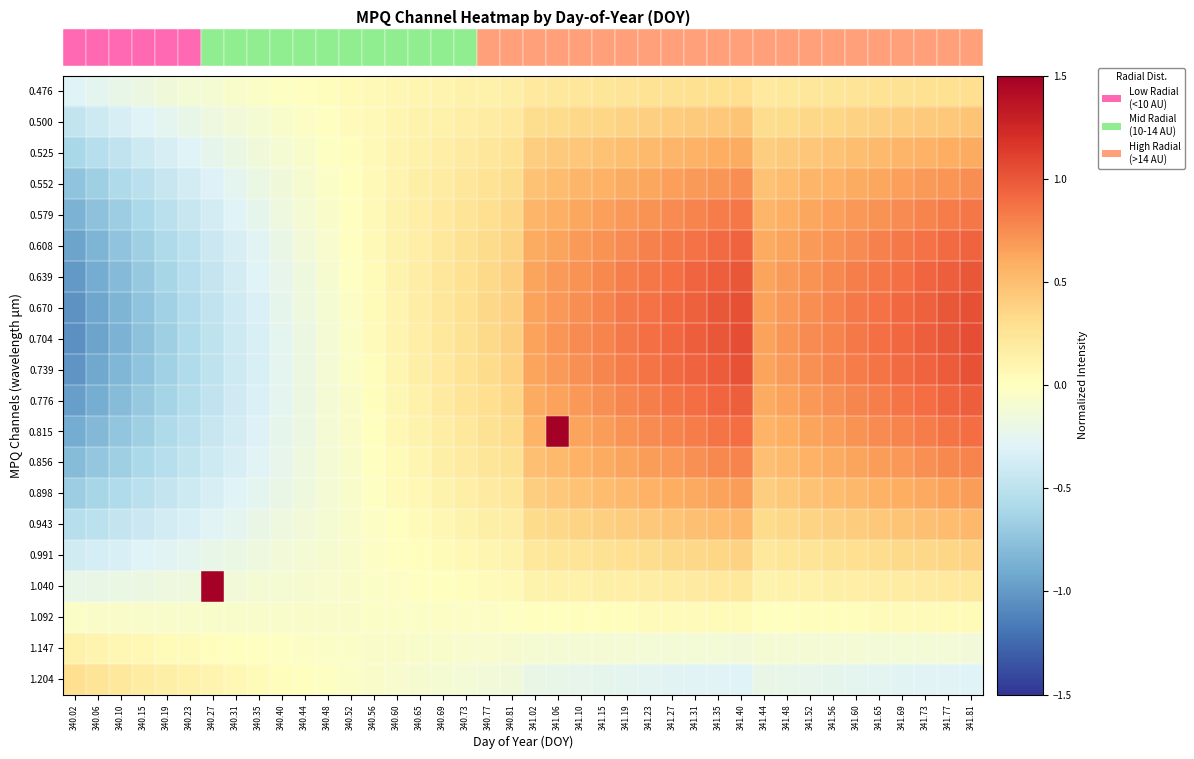

Reading left to right, what are all the values shown in this chart?

0.476: 340.02=-0.3	340.06=-0.3	340.10=-0.2	340.15=-0.2	340.19=-0.2	340.23=-0.1	340.27=-0.1	340.31=-0.1	340.35=-0.0	340.40=-0.0	340.44=-0.0	340.48=0.0	340.52=0.0	340.56=0.1	340.60=0.1	340.65=0.1	340.69=0.1	340.73=0.1	340.77=0.1	340.81=0.1	341.02=0.2	341.06=0.2	341.10=0.2	341.15=0.2	341.19=0.3	341.23=0.3	341.27=0.3	341.31=0.3	341.35=0.3	341.40=0.3	341.44=0.2	341.48=0.2	341.52=0.2	341.56=0.2	341.60=0.3	341.65=0.3	341.69=0.3	341.73=0.3	341.77=0.3	341.81=0.3
0.500: 340.02=-0.5	340.06=-0.4	340.10=-0.3	340.15=-0.3	340.19=-0.3	340.23=-0.2	340.27=-0.2	340.31=-0.1	340.35=-0.1	340.40=-0.1	340.44=-0.0	340.48=-0.0	340.52=0.0	340.56=0.1	340.60=0.1	340.65=0.1	340.69=0.1	340.73=0.2	340.77=0.2	340.81=0.2	341.02=0.3	341.06=0.3	341.10=0.3	341.15=0.4	341.19=0.4	341.23=0.4	341.27=0.4	341.31=0.4	341.35=0.4	341.40=0.5	341.44=0.3	341.48=0.3	341.52=0.3	341.56=0.4	341.60=0.4	341.65=0.4	341.69=0.4	341.73=0.4	341.77=0.4	341.81=0.5
0.525: 340.02=-0.6	340.06=-0.5	340.10=-0.5	340.15=-0.4	340.19=-0.4	340.23=-0.3	340.27=-0.2	340.31=-0.2	340.35=-0.1	340.40=-0.1	340.44=-0.1	340.48=-0.0	340.52=0.0	340.56=0.1	340.60=0.1	340.65=0.1	340.69=0.2	340.73=0.2	340.77=0.2	340.81=0.3	341.02=0.4	341.06=0.4	341.10=0.5	341.15=0.5	341.19=0.5	341.23=0.5	341.27=0.5	341.31=0.6	341.35=0.6	341.40=0.6	341.44=0.4	341.48=0.4	341.52=0.5	341.56=0.5	341.60=0.5	341.65=0.5	341.69=0.5	341.73=0.6	341.77=0.6	341.81=0.6
0.552: 340.02=-0.7	340.06=-0.7	340.10=-0.6	340.15=-0.5	340.19=-0.4	340.23=-0.4	340.27=-0.3	340.31=-0.3	340.35=-0.2	340.40=-0.1	340.44=-0.1	340.48=-0.0	340.52=0.0	340.56=0.1	340.60=0.1	340.65=0.1	340.69=0.2	340.73=0.2	340.77=0.3	340.81=0.3	341.02=0.5	341.06=0.5	341.10=0.5	341.15=0.6	341.19=0.6	341.23=0.6	341.27=0.7	341.31=0.7	341.35=0.7	341.40=0.7	341.44=0.5	341.48=0.5	341.52=0.5	341.56=0.6	341.60=0.6	341.65=0.6	341.69=0.7	341.73=0.7	341.77=0.7	341.81=0.7
0.579: 340.02=-0.9	340.06=-0.8	340.10=-0.7	340.15=-0.6	340.19=-0.5	340.23=-0.4	340.27=-0.4	340.31=-0.3	340.35=-0.2	340.40=-0.2	340.44=-0.1	340.48=-0.1	340.52=-0.0	340.56=0.1	340.60=0.1	340.65=0.2	340.69=0.2	340.73=0.3	340.77=0.3	340.81=0.3	341.02=0.5	341.06=0.6	341.10=0.6	341.15=0.7	341.19=0.7	341.23=0.7	341.27=0.8	341.31=0.8	341.35=0.8	341.40=0.9	341.44=0.5	341.48=0.6	341.52=0.6	341.56=0.7	341.60=0.7	341.65=0.7	341.69=0.8	341.73=0.8	341.77=0.8	341.81=0.9
0.608: 340.02=-0.9	340.06=-0.8	340.10=-0.7	340.15=-0.7	340.19=-0.6	340.23=-0.5	340.27=-0.4	340.31=-0.3	340.35=-0.3	340.40=-0.2	340.44=-0.1	340.48=-0.1	340.52=-0.0	340.56=0.0	340.60=0.1	340.65=0.2	340.69=0.2	340.73=0.3	340.77=0.3	340.81=0.4	341.02=0.6	341.06=0.6	341.10=0.7	341.15=0.7	341.19=0.8	341.23=0.8	341.27=0.8	341.31=0.9	341.35=0.9	341.40=0.9	341.44=0.6	341.48=0.6	341.52=0.7	341.56=0.7	341.60=0.8	341.65=0.8	341.69=0.8	341.73=0.9	341.77=0.9	341.81=0.9
0.639: 340.02=-1.0	340.06=-0.9	340.10=-0.8	340.15=-0.7	340.19=-0.6	340.23=-0.5	340.27=-0.5	340.31=-0.4	340.35=-0.3	340.40=-0.2	340.44=-0.2	340.48=-0.1	340.52=-0.0	340.56=0.0	340.60=0.1	340.65=0.2	340.69=0.2	340.73=0.3	340.77=0.3	340.81=0.4	341.02=0.6	341.06=0.7	341.10=0.7	341.15=0.8	341.19=0.8	341.23=0.9	341.27=0.9	341.31=0.9	341.35=1.0	341.40=1.0	341.44=0.6	341.48=0.7	341.52=0.7	341.56=0.8	341.60=0.8	341.65=0.9	341.69=0.9	341.73=0.9	341.77=1.0	341.81=1.0
0.670: 340.02=-1.0	340.06=-0.9	340.10=-0.8	340.15=-0.7	340.19=-0.6	340.23=-0.6	340.27=-0.5	340.31=-0.4	340.35=-0.3	340.40=-0.2	340.44=-0.2	340.48=-0.1	340.52=-0.0	340.56=0.0	340.60=0.1	340.65=0.2	340.69=0.2	340.73=0.3	340.77=0.3	340.81=0.4	341.02=0.7	341.06=0.7	341.10=0.7	341.15=0.8	341.19=0.8	341.23=0.9	341.27=0.9	341.31=1.0	341.35=1.0	341.40=1.0	341.44=0.7	341.48=0.7	341.52=0.7	341.56=0.8	341.60=0.8	341.65=0.9	341.69=0.9	341.73=1.0	341.77=1.0	341.81=1.0
0.704: 340.02=-1.0	340.06=-0.9	340.10=-0.8	340.15=-0.8	340.19=-0.7	340.23=-0.6	340.27=-0.5	340.31=-0.4	340.35=-0.3	340.40=-0.3	340.44=-0.2	340.48=-0.1	340.52=-0.0	340.56=0.0	340.60=0.1	340.65=0.2	340.69=0.2	340.73=0.3	340.77=0.3	340.81=0.4	341.02=0.7	341.06=0.7	341.10=0.8	341.15=0.8	341.19=0.8	341.23=0.9	341.27=0.9	341.31=1.0	341.35=1.0	341.40=1.0	341.44=0.7	341.48=0.7	341.52=0.8	341.56=0.8	341.60=0.8	341.65=0.9	341.69=0.9	341.73=1.0	341.77=1.0	341.81=1.0
0.739: 340.02=-1.0	340.06=-0.9	340.10=-0.8	340.15=-0.7	340.19=-0.7	340.23=-0.6	340.27=-0.5	340.31=-0.4	340.35=-0.3	340.40=-0.3	340.44=-0.2	340.48=-0.1	340.52=-0.0	340.56=0.0	340.60=0.1	340.65=0.1	340.69=0.2	340.73=0.3	340.77=0.3	340.81=0.4	341.02=0.6	341.06=0.7	341.10=0.7	341.15=0.8	341.19=0.8	341.23=0.9	341.27=0.9	341.31=0.9	341.35=1.0	341.40=1.0	341.44=0.6	341.48=0.7	341.52=0.7	341.56=0.8	341.60=0.8	341.65=0.9	341.69=0.9	341.73=0.9	341.77=1.0	341.81=1.0
0.776: 340.02=-1.0	340.06=-0.9	340.10=-0.8	340.15=-0.7	340.19=-0.6	340.23=-0.5	340.27=-0.5	340.31=-0.4	340.35=-0.3	340.40=-0.3	340.44=-0.2	340.48=-0.1	340.52=-0.1	340.56=0.0	340.60=0.1	340.65=0.1	340.69=0.2	340.73=0.2	340.77=0.3	340.81=0.4	341.02=0.6	341.06=0.6	341.10=0.7	341.15=0.7	341.19=0.8	341.23=0.8	341.27=0.9	341.31=0.9	341.35=0.9	341.40=1.0	341.44=0.6	341.48=0.6	341.52=0.7	341.56=0.7	341.60=0.8	341.65=0.8	341.69=0.9	341.73=0.9	341.77=0.9	341.81=1.0
0.815: 340.02=-0.9	340.06=-0.8	340.10=-0.7	340.15=-0.7	340.19=-0.6	340.23=-0.5	340.27=-0.4	340.31=-0.4	340.35=-0.3	340.40=-0.2	340.44=-0.2	340.48=-0.1	340.52=-0.1	340.56=0.0	340.60=0.1	340.65=0.1	340.69=0.2	340.73=0.2	340.77=0.3	340.81=0.3	341.02=0.6	341.06=3.0	341.10=0.6	341.15=0.7	341.19=0.7	341.23=0.8	341.27=0.8	341.31=0.8	341.35=0.9	341.40=0.9	341.44=0.6	341.48=0.6	341.52=0.6	341.56=0.7	341.60=0.7	341.65=0.8	341.69=0.8	341.73=0.8	341.77=0.9	341.81=0.9
0.856: 340.02=-0.8	340.06=-0.7	340.10=-0.7	340.15=-0.6	340.19=-0.5	340.23=-0.5	340.27=-0.4	340.31=-0.3	340.35=-0.3	340.40=-0.2	340.44=-0.2	340.48=-0.1	340.52=-0.1	340.56=-0.0	340.60=0.0	340.65=0.1	340.69=0.1	340.73=0.2	340.77=0.2	340.81=0.3	341.02=0.5	341.06=0.5	341.10=0.6	341.15=0.6	341.19=0.6	341.23=0.7	341.27=0.7	341.31=0.7	341.35=0.8	341.40=0.8	341.44=0.5	341.48=0.5	341.52=0.6	341.56=0.6	341.60=0.6	341.65=0.7	341.69=0.7	341.73=0.7	341.77=0.8	341.81=0.8
0.898: 340.02=-0.7	340.06=-0.6	340.10=-0.6	340.15=-0.5	340.19=-0.5	340.23=-0.4	340.27=-0.4	340.31=-0.3	340.35=-0.2	340.40=-0.2	340.44=-0.2	340.48=-0.1	340.52=-0.1	340.56=-0.0	340.60=0.0	340.65=0.1	340.69=0.1	340.73=0.2	340.77=0.2	340.81=0.2	341.02=0.4	341.06=0.4	341.10=0.5	341.15=0.5	341.19=0.5	341.23=0.6	341.27=0.6	341.31=0.6	341.35=0.6	341.40=0.7	341.44=0.4	341.48=0.4	341.52=0.5	341.56=0.5	341.60=0.5	341.65=0.6	341.69=0.6	341.73=0.6	341.77=0.6	341.81=0.7
0.943: 340.02=-0.5	340.06=-0.5	340.10=-0.5	340.15=-0.4	340.19=-0.4	340.23=-0.3	340.27=-0.3	340.31=-0.2	340.35=-0.2	340.40=-0.2	340.44=-0.1	340.48=-0.1	340.52=-0.1	340.56=-0.0	340.60=0.0	340.65=0.0	340.69=0.1	340.73=0.1	340.77=0.1	340.81=0.2	341.02=0.3	341.06=0.3	341.10=0.4	341.15=0.4	341.19=0.4	341.23=0.4	341.27=0.5	341.31=0.5	341.35=0.5	341.40=0.5	341.44=0.3	341.48=0.3	341.52=0.4	341.56=0.4	341.60=0.4	341.65=0.4	341.69=0.5	341.73=0.5	341.77=0.5	341.81=0.5
0.991: 340.02=-0.4	340.06=-0.4	340.10=-0.3	340.15=-0.3	340.19=-0.3	340.23=-0.2	340.27=-0.2	340.31=-0.2	340.35=-0.2	340.40=-0.1	340.44=-0.1	340.48=-0.1	340.52=-0.1	340.56=-0.0	340.60=-0.0	340.65=0.0	340.69=0.0	340.73=0.1	340.77=0.1	340.81=0.1	341.02=0.2	341.06=0.2	341.10=0.3	341.15=0.3	341.19=0.3	341.23=0.3	341.27=0.3	341.31=0.3	341.35=0.4	341.40=0.4	341.44=0.2	341.48=0.2	341.52=0.3	341.56=0.3	341.60=0.3	341.65=0.3	341.69=0.3	341.73=0.3	341.77=0.4	341.81=0.4
1.040: 340.02=-0.2	340.06=-0.2	340.10=-0.2	340.15=-0.2	340.19=-0.2	340.23=-0.2	340.27=3.0	340.31=-0.1	340.35=-0.1	340.40=-0.1	340.44=-0.1	340.48=-0.1	340.52=-0.1	340.56=-0.0	340.60=-0.0	340.65=-0.0	340.69=0.0	340.73=0.0	340.77=0.0	340.81=0.0	341.02=0.1	341.06=0.1	341.10=0.1	341.15=0.1	341.19=0.2	341.23=0.2	341.27=0.2	341.31=0.2	341.35=0.2	341.40=0.2	341.44=0.1	341.48=0.1	341.52=0.1	341.56=0.1	341.60=0.2	341.65=0.2	341.69=0.2	341.73=0.2	341.77=0.2	341.81=0.2
1.092: 340.02=-0.0	340.06=-0.1	340.10=-0.1	340.15=-0.1	340.19=-0.1	340.23=-0.1	340.27=-0.1	340.31=-0.1	340.35=-0.1	340.40=-0.1	340.44=-0.1	340.48=-0.1	340.52=-0.1	340.56=-0.0	340.60=-0.0	340.65=-0.0	340.69=-0.0	340.73=-0.0	340.77=-0.0	340.81=-0.0	341.02=0.0	341.06=0.0	341.10=0.0	341.15=0.0	341.19=0.0	341.23=0.0	341.27=0.0	341.31=0.0	341.35=0.0	341.40=0.0	341.44=0.0	341.48=0.0	341.52=0.0	341.56=0.0	341.60=0.0	341.65=0.0	341.69=0.0	341.73=0.0	341.77=0.0	341.81=0.0
1.147: 340.02=0.1	340.06=0.1	340.10=0.1	340.15=0.1	340.19=0.0	340.23=0.0	340.27=0.0	340.31=0.0	340.35=-0.0	340.40=-0.0	340.44=-0.0	340.48=-0.0	340.52=-0.0	340.56=-0.1	340.60=-0.1	340.65=-0.1	340.69=-0.1	340.73=-0.1	340.77=-0.1	340.81=-0.1	341.02=-0.1	341.06=-0.1	341.10=-0.1	341.15=-0.1	341.19=-0.1	341.23=-0.1	341.27=-0.1	341.31=-0.1	341.35=-0.1	341.40=-0.1	341.44=-0.1	341.48=-0.1	341.52=-0.1	341.56=-0.1	341.60=-0.1	341.65=-0.1	341.69=-0.1	341.73=-0.1	341.77=-0.1	341.81=-0.1
1.204: 340.02=0.3	340.06=0.3	340.10=0.2	340.15=0.2	340.19=0.2	340.23=0.1	340.27=0.1	340.31=0.1	340.35=0.0	340.40=0.0	340.44=0.0	340.48=-0.0	340.52=-0.0	340.56=-0.1	340.60=-0.1	340.65=-0.1	340.69=-0.1	340.73=-0.1	340.77=-0.1	340.81=-0.1	341.02=-0.2	341.06=-0.2	341.10=-0.2	341.15=-0.2	341.19=-0.3	341.23=-0.3	341.27=-0.3	341.31=-0.3	341.35=-0.3	341.40=-0.3	341.44=-0.2	341.48=-0.2	341.52=-0.2	341.56=-0.2	341.60=-0.3	341.65=-0.3	341.69=-0.3	341.73=-0.3	341.77=-0.3	341.81=-0.3